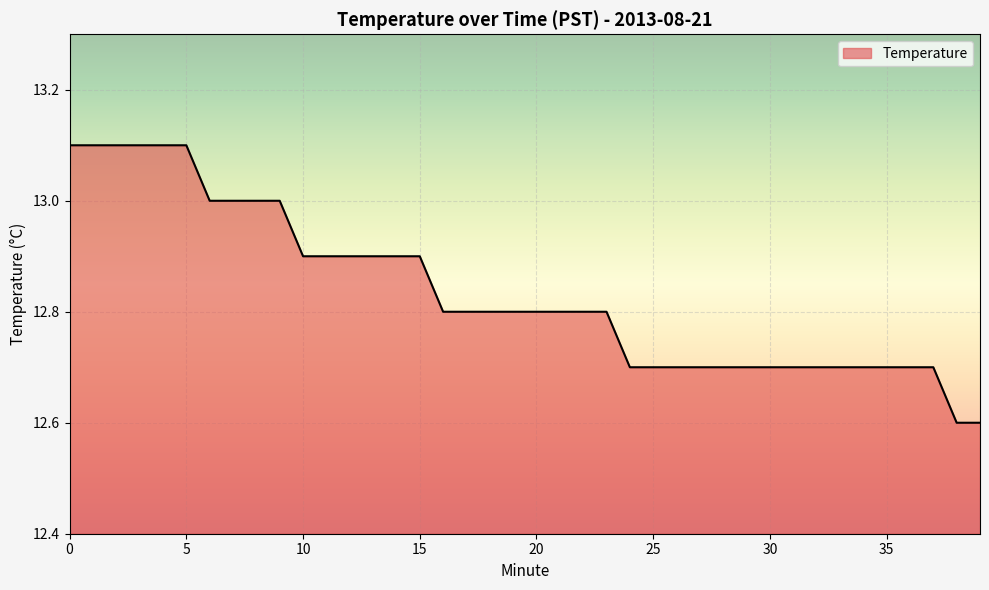

How many lines are shown in the chart?

1